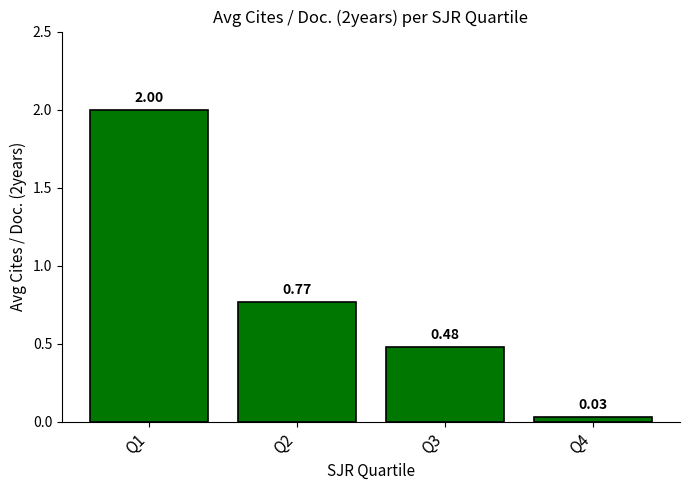

What is the ratio of the value at Q3 to the value at Q1?

0.2